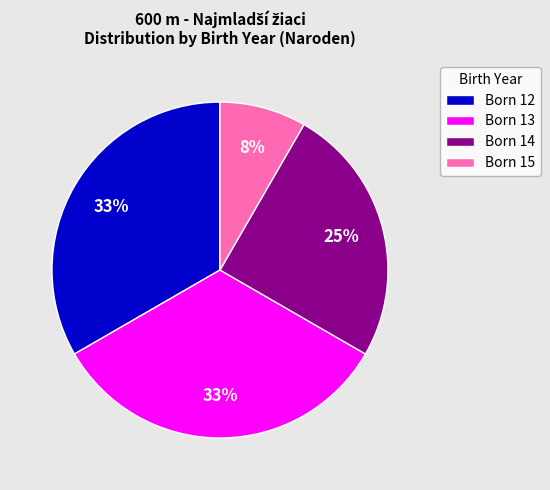

True or false: Born 12 accounts for 19% of the total.

False